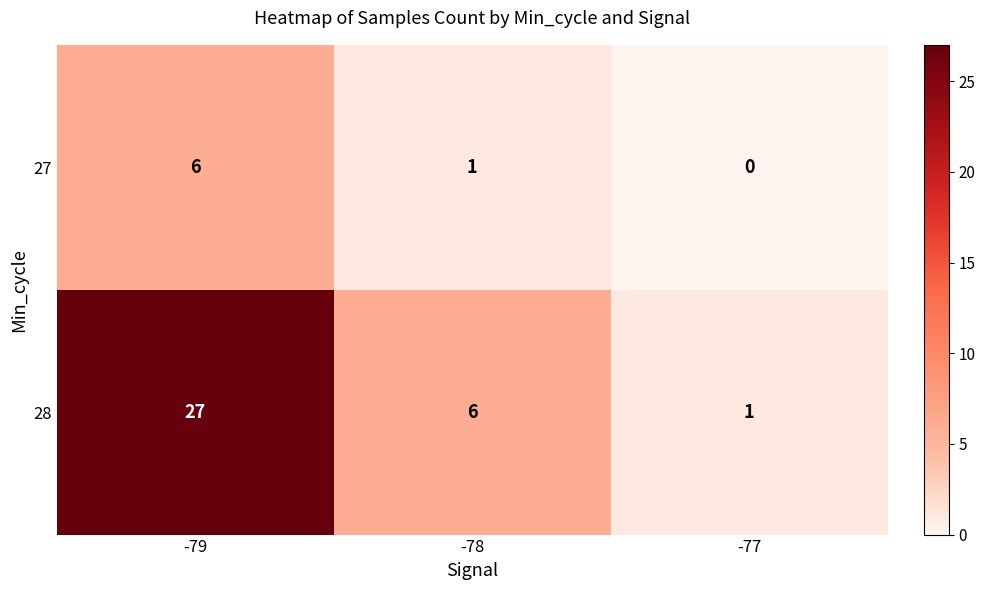

What is the approximate value of 28 at -79, to the nearest 10?

30